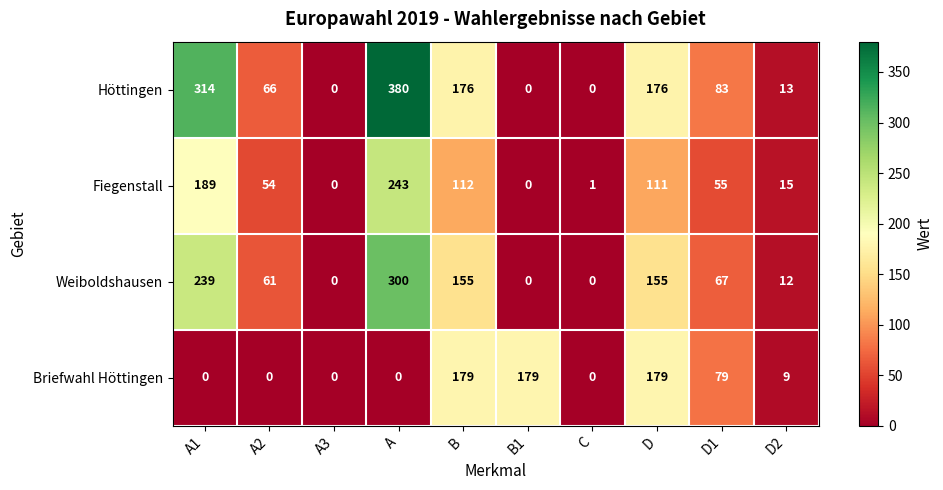

What is the maximum value for Höttingen?

380